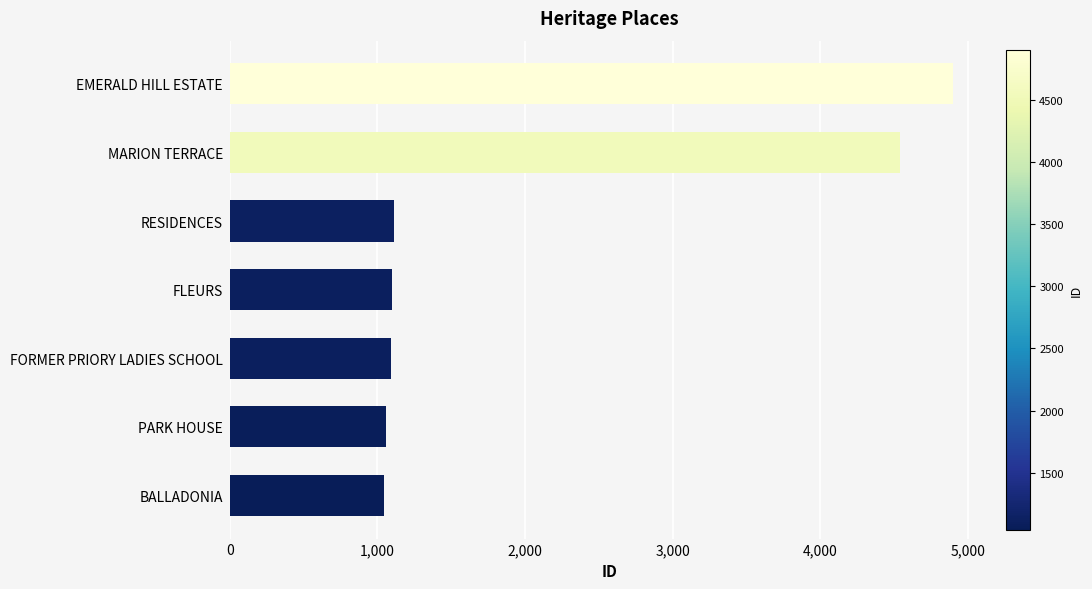

Where is the data nearest to the value 2973?

MARION TERRACE